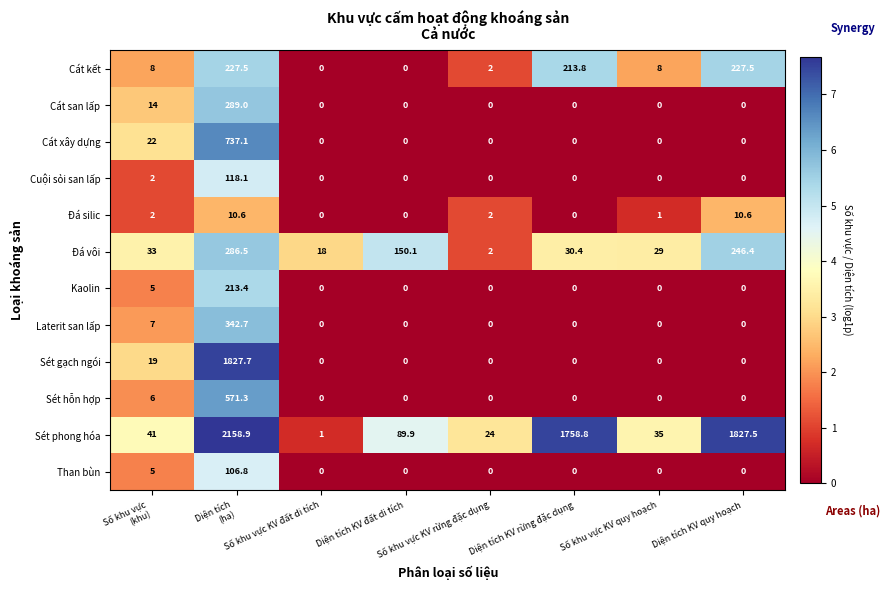

At how many categories does at least one series exceed 589?

3